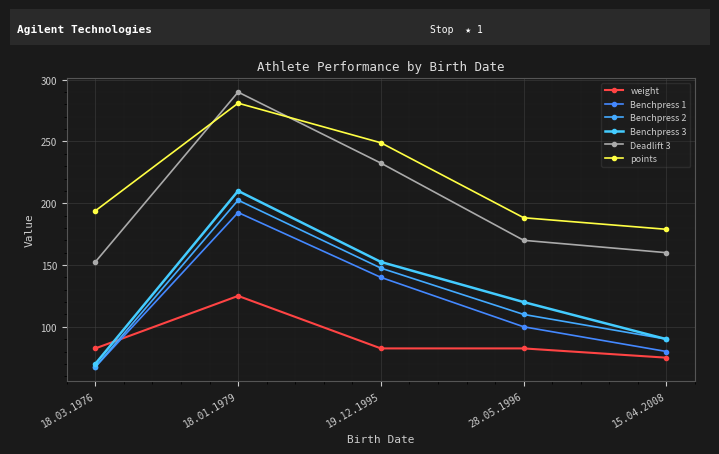

What is the difference between the Benchpress 1 values at 15.04.2008 and 18.03.1976?

12.5